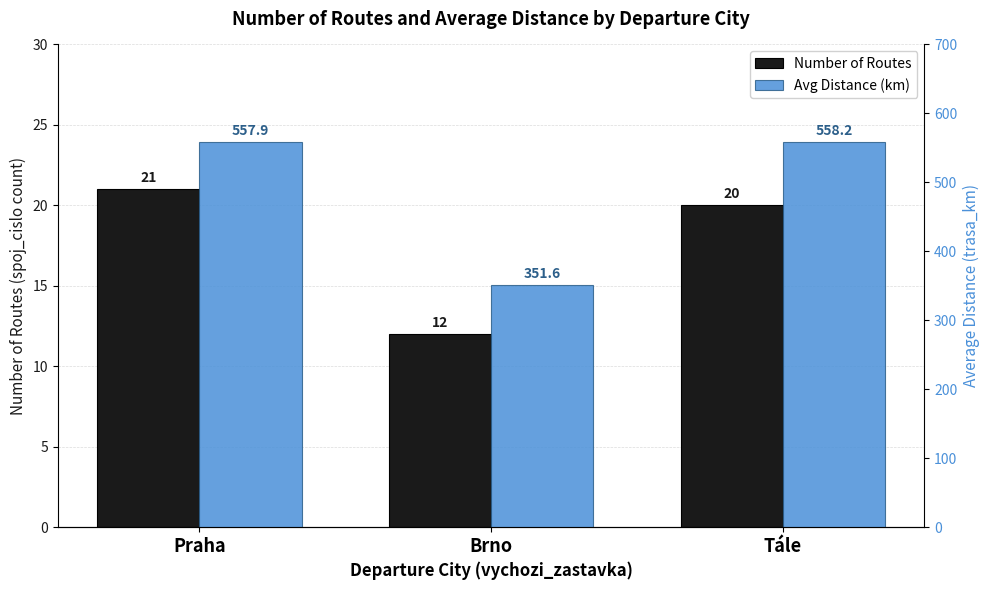

What is the highest value of the Number of Routes series?

21.0